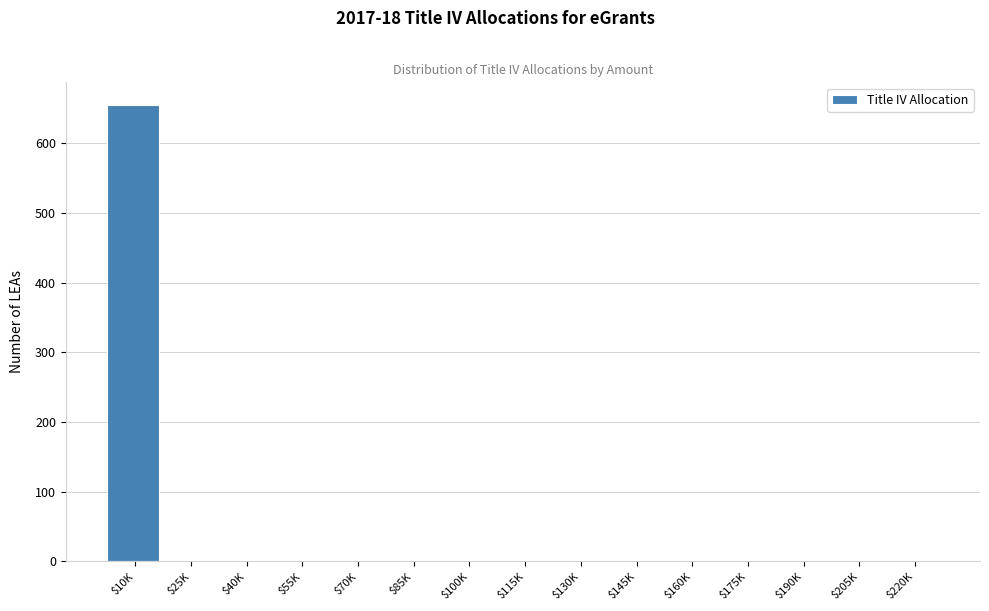

At which category does the chart reach its peak across all series?

$10K